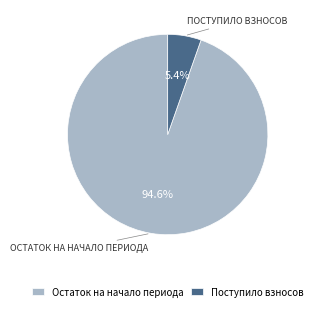

Which category has the biggest portion of the pie?

Остаток на начало периода